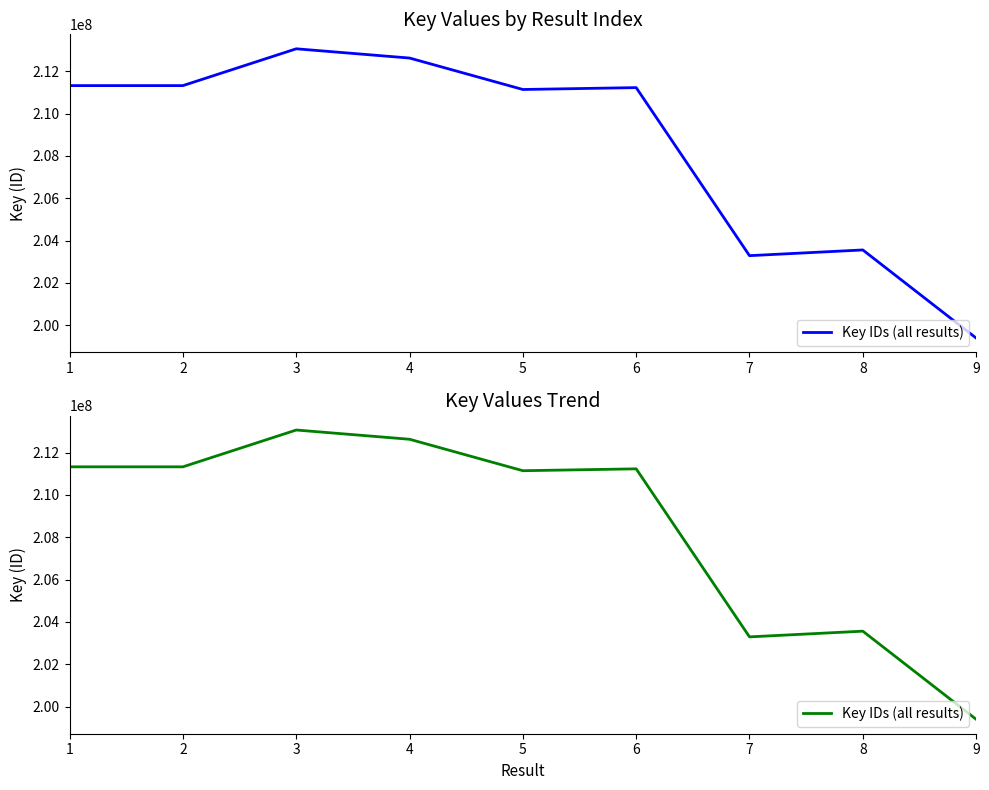

How many lines are shown in the chart?

1